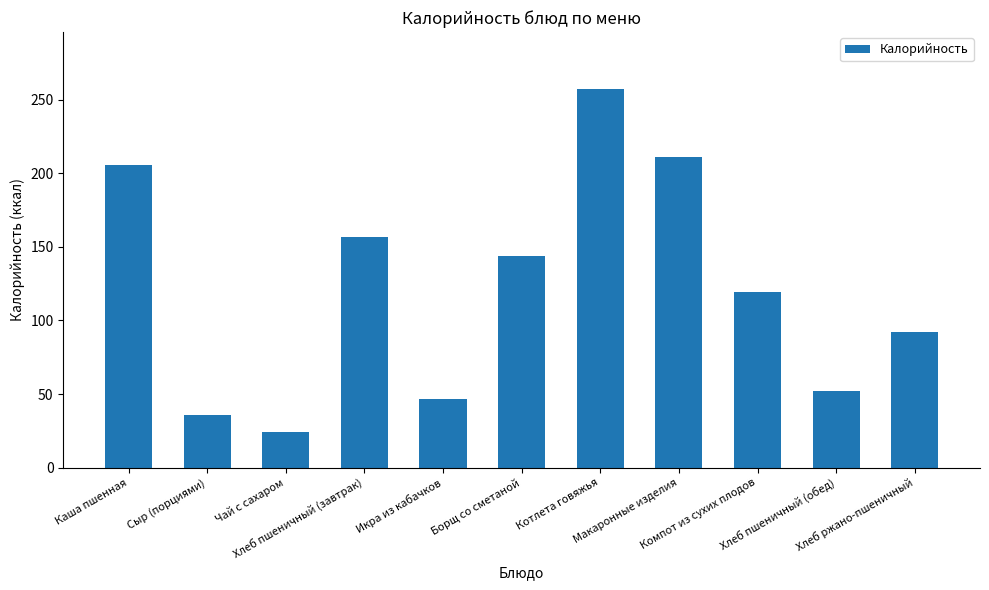

What is the maximum value shown in the chart?

257.3